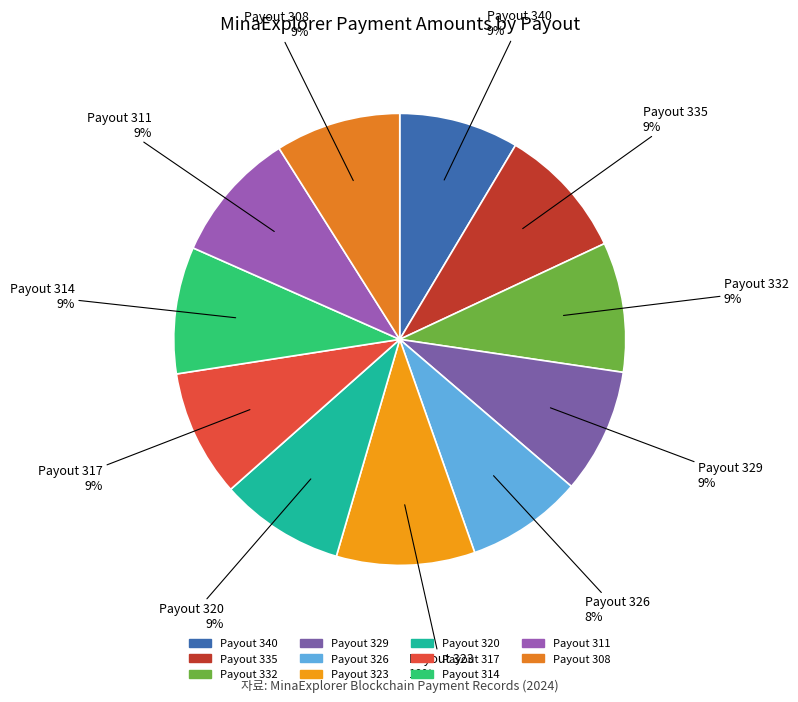

To the nearest percent, what is the difference between the largest and smallest slice percentages?

2%